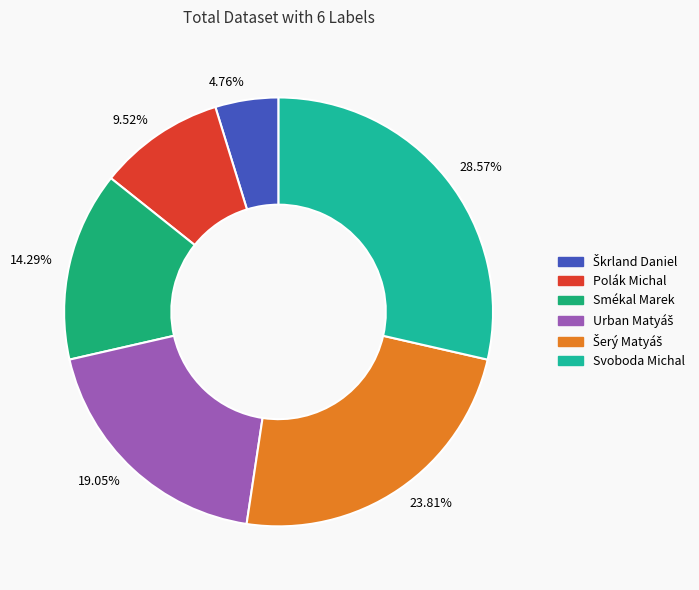

Which has a higher value, Svoboda Michal or Polák Michal?

Svoboda Michal